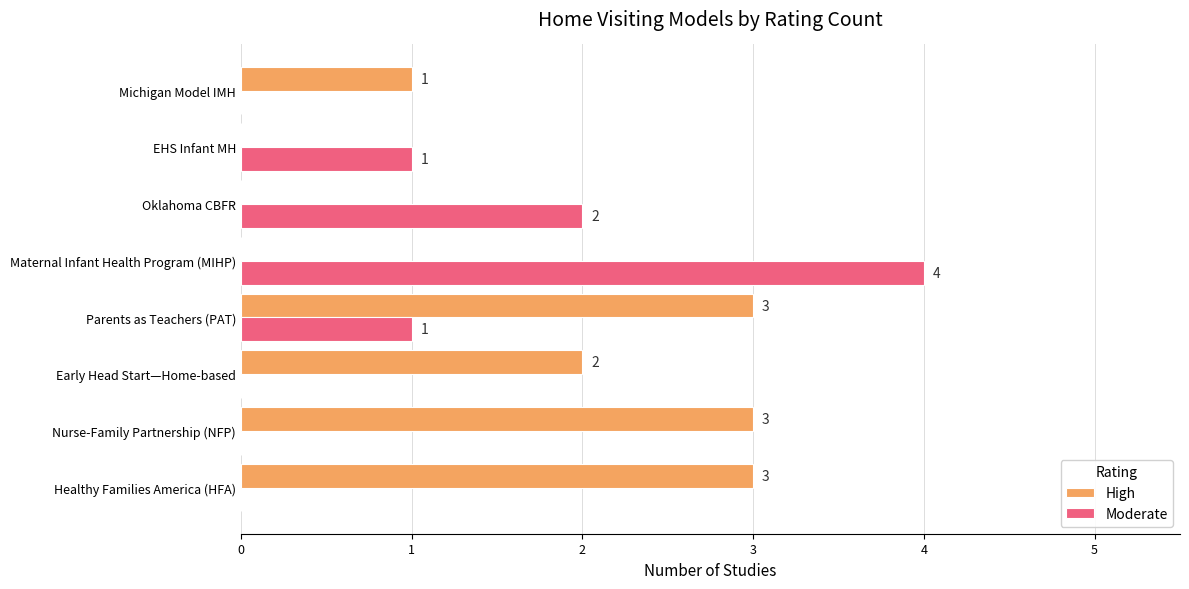

What is the total value across all series at Parents as Teachers (PAT)?

4